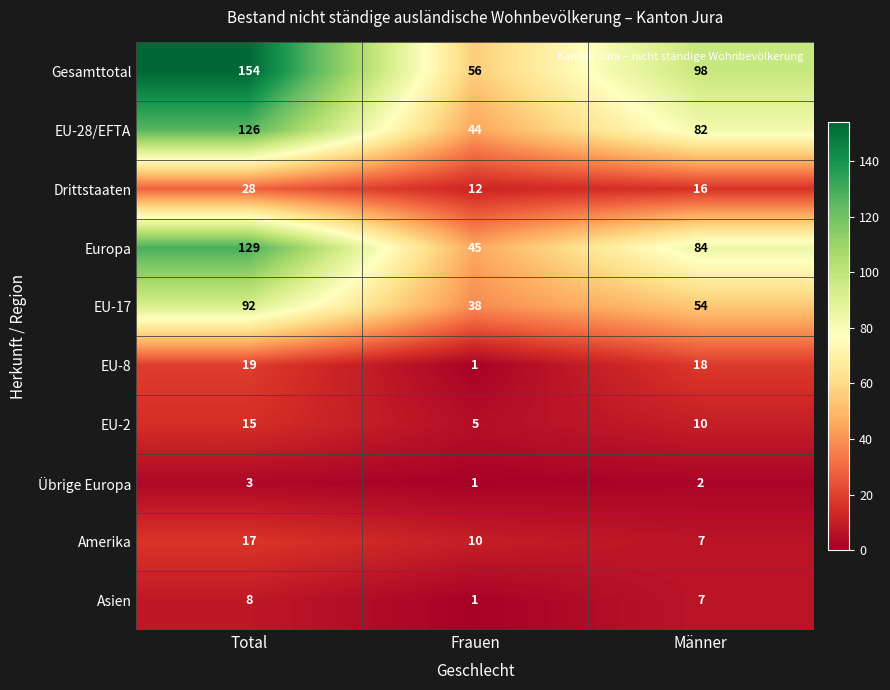

What is the sum of the EU-8 values at Männer and Total?

37